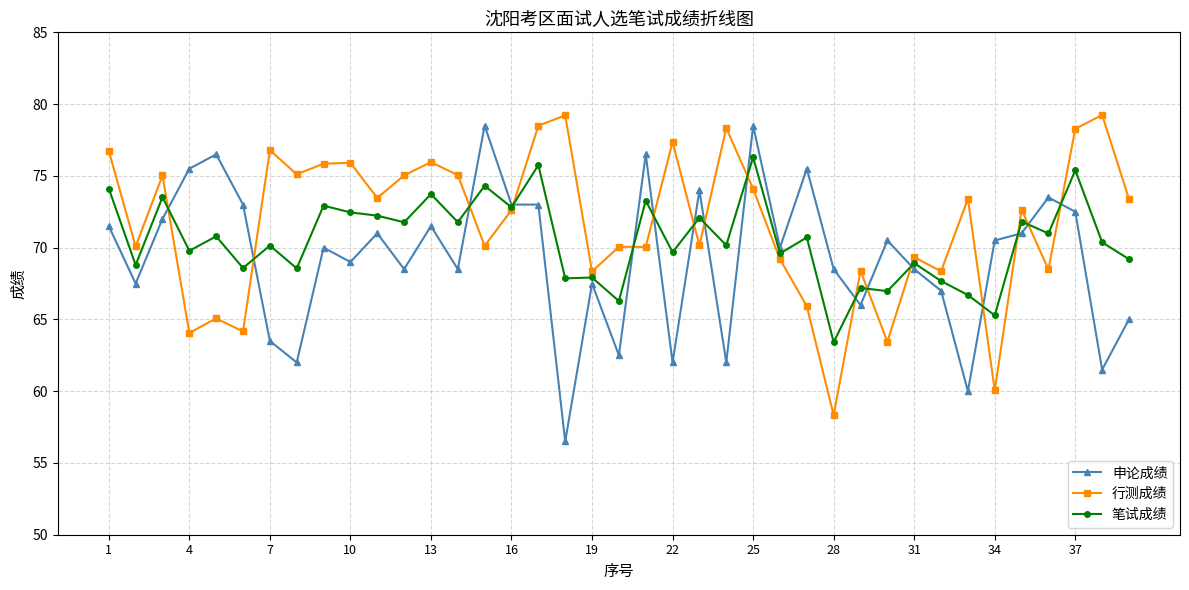

What are all the series names shown in the legend?

申论成绩, 行测成绩, 笔试成绩